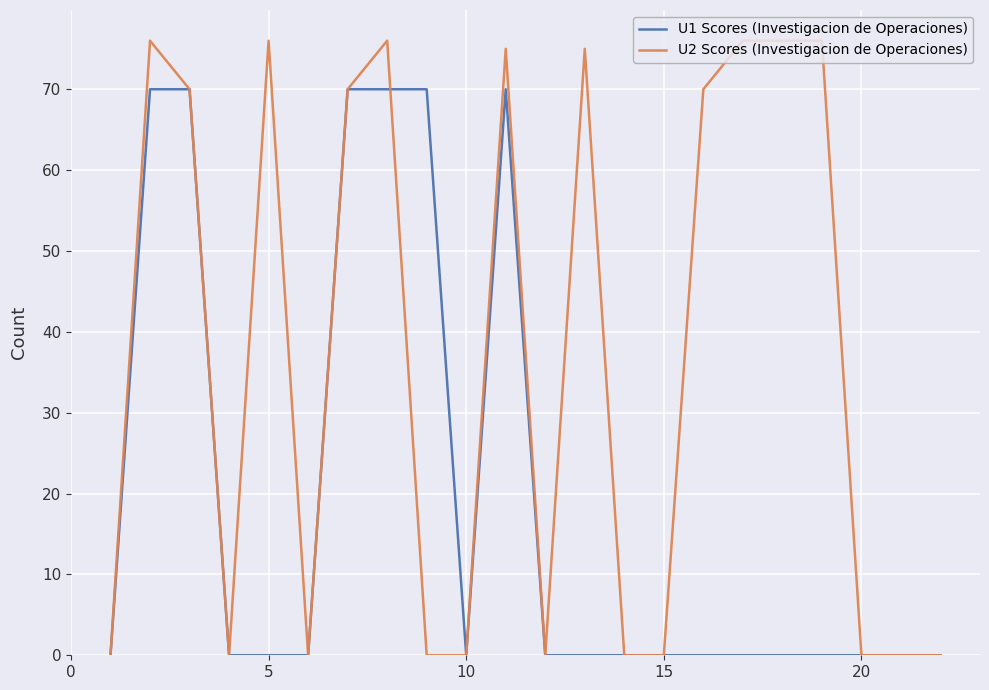

What is the maximum value for U2 Scores (Investigacion de Operaciones)?

76